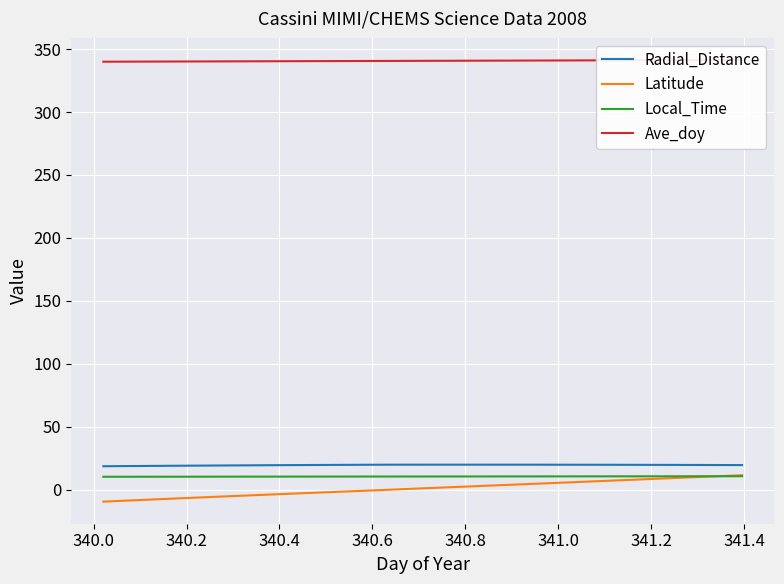

True or false: Radial_Distance and Latitude intersect in this chart.

False